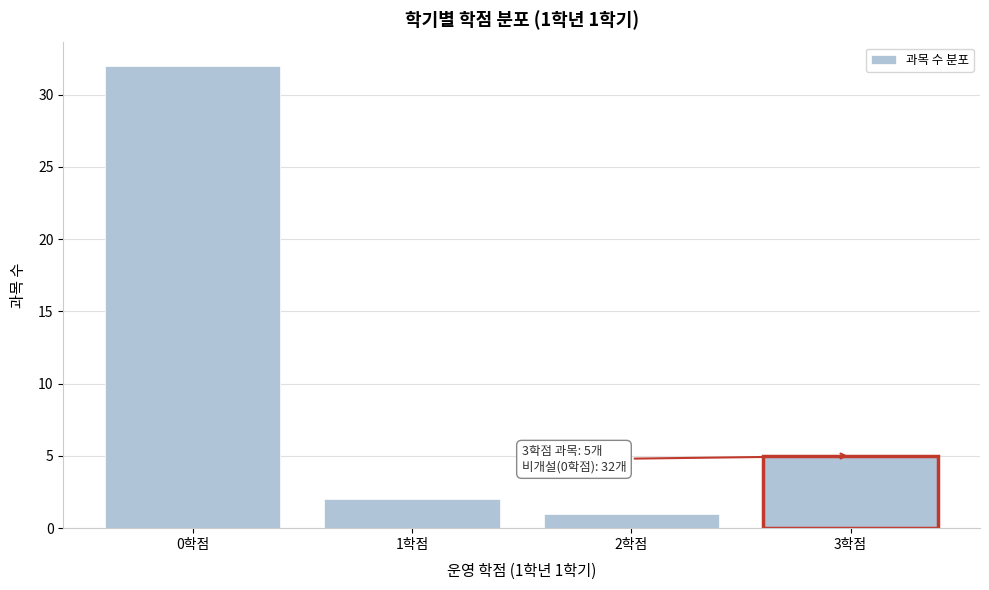

Reading right to left, what are all the values shown in this chart?

5	1	2	32